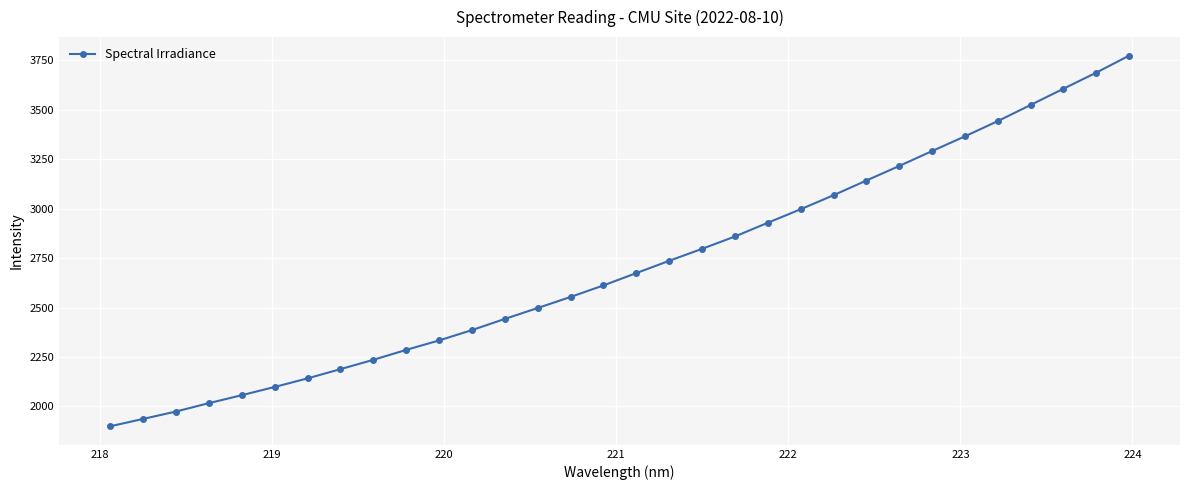

What is the value of the 26th point from the left?

3290.6